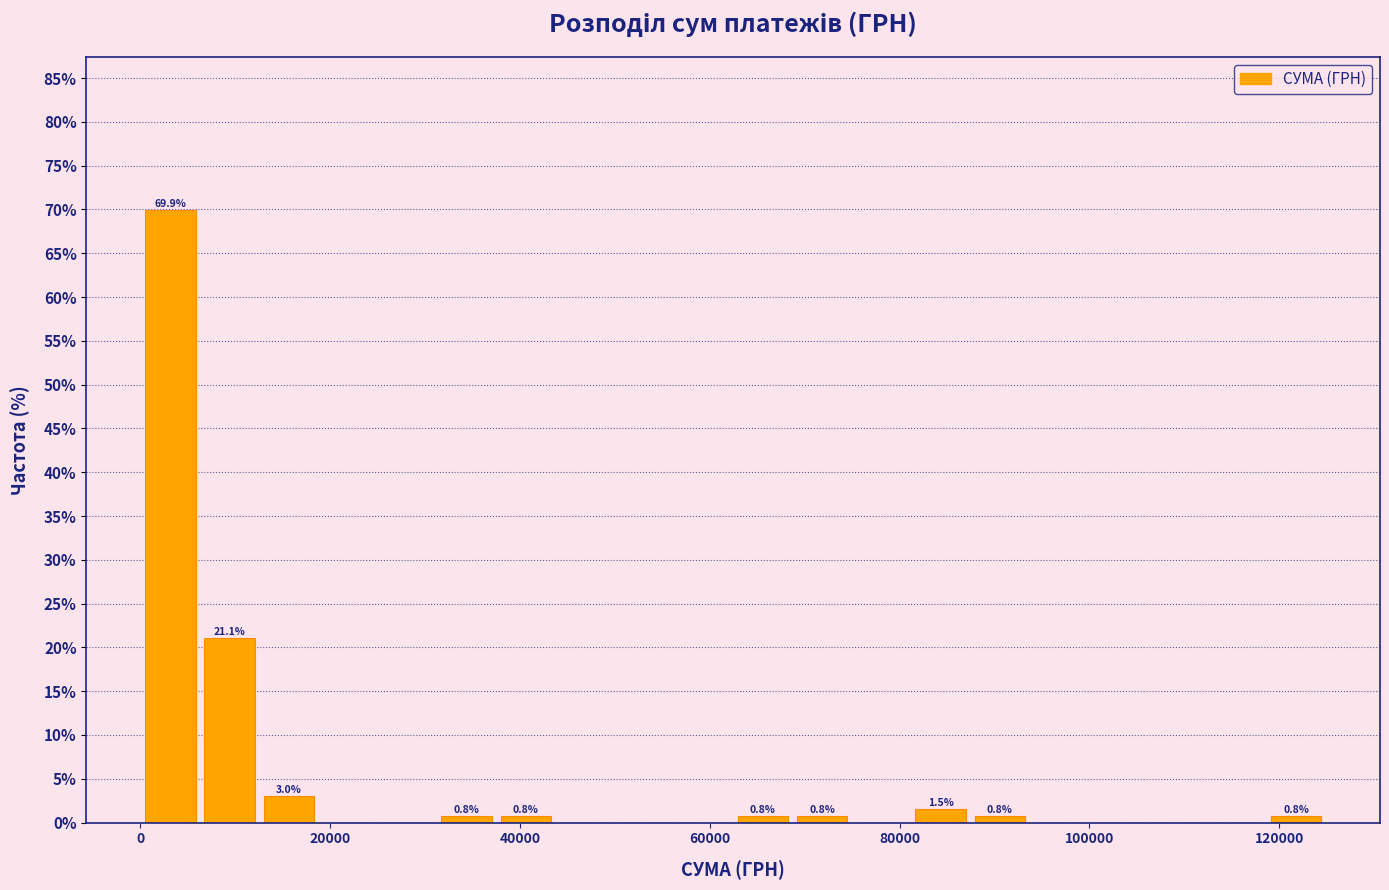

Around what value on the x-axis is the tallest bar? Give the approximate position of its centre, as read against the axis.

4000